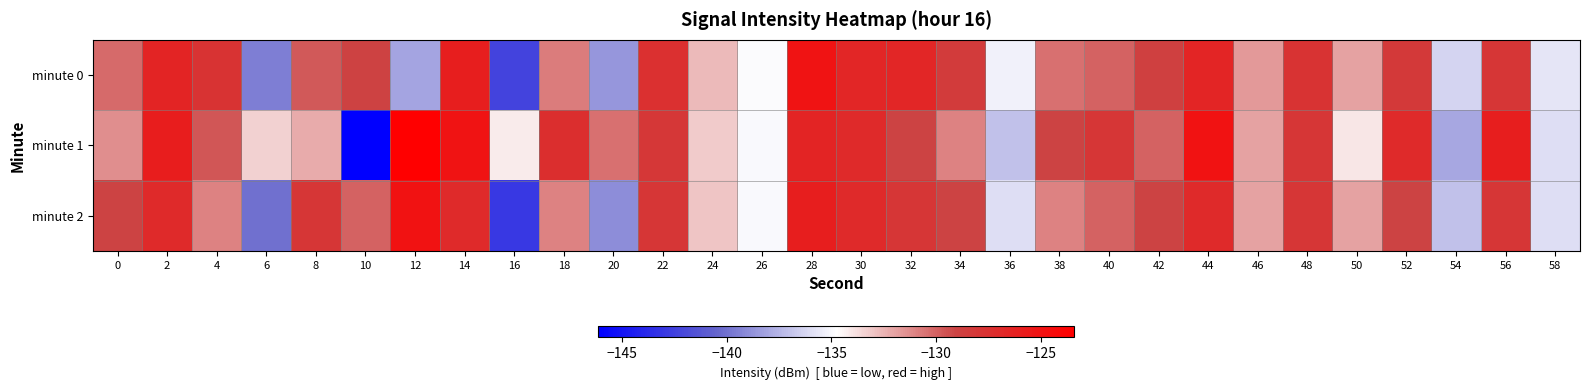

Count the number of data series in this chart.

3